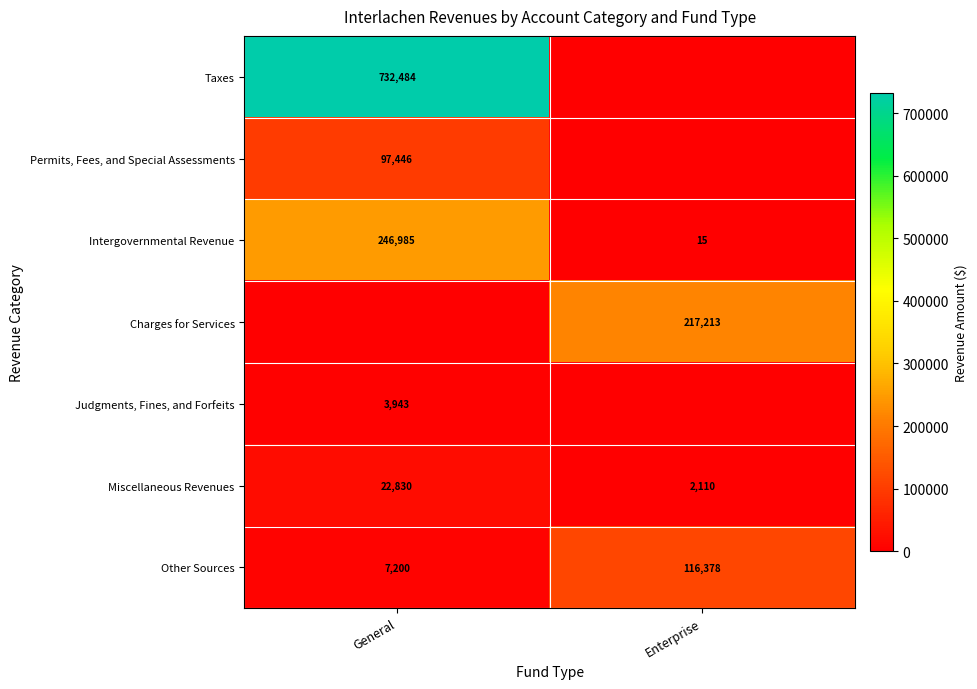

What is the sum of all Intergovernmental Revenue values?

247000